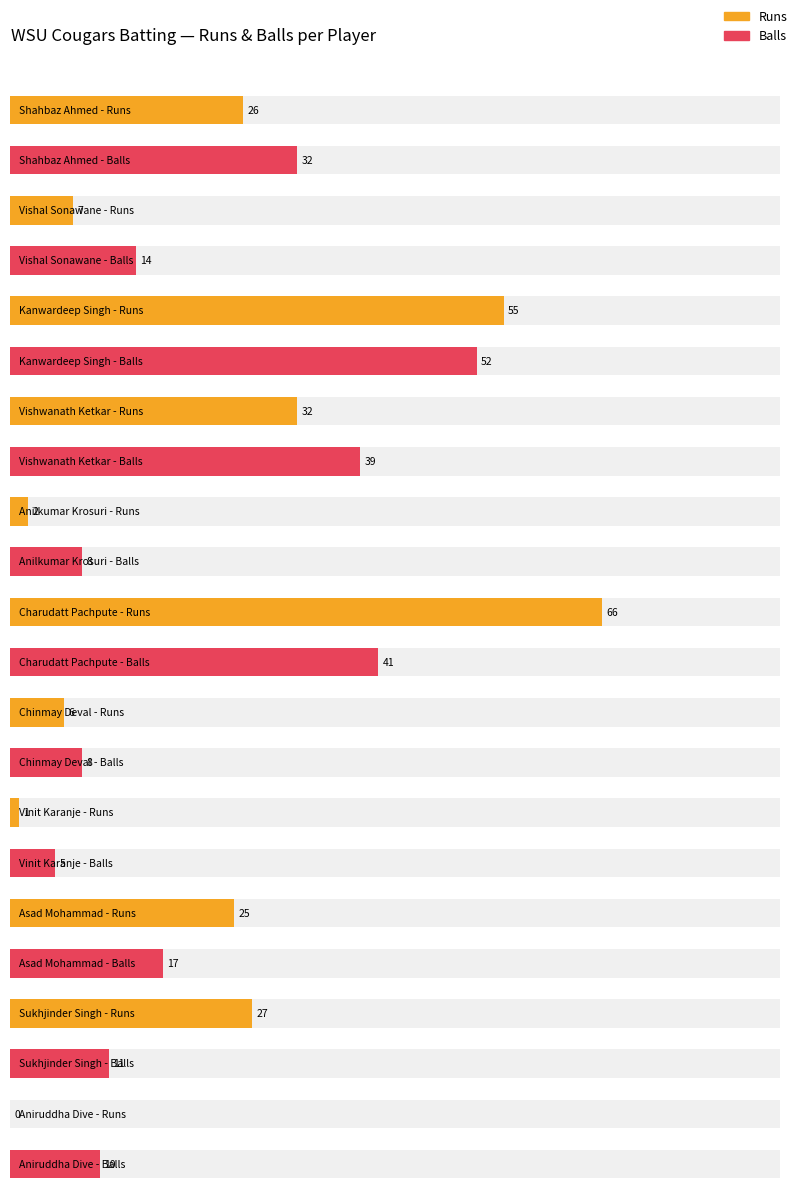

Rank the series by their average value, from highest to lowest.

Runs, Balls